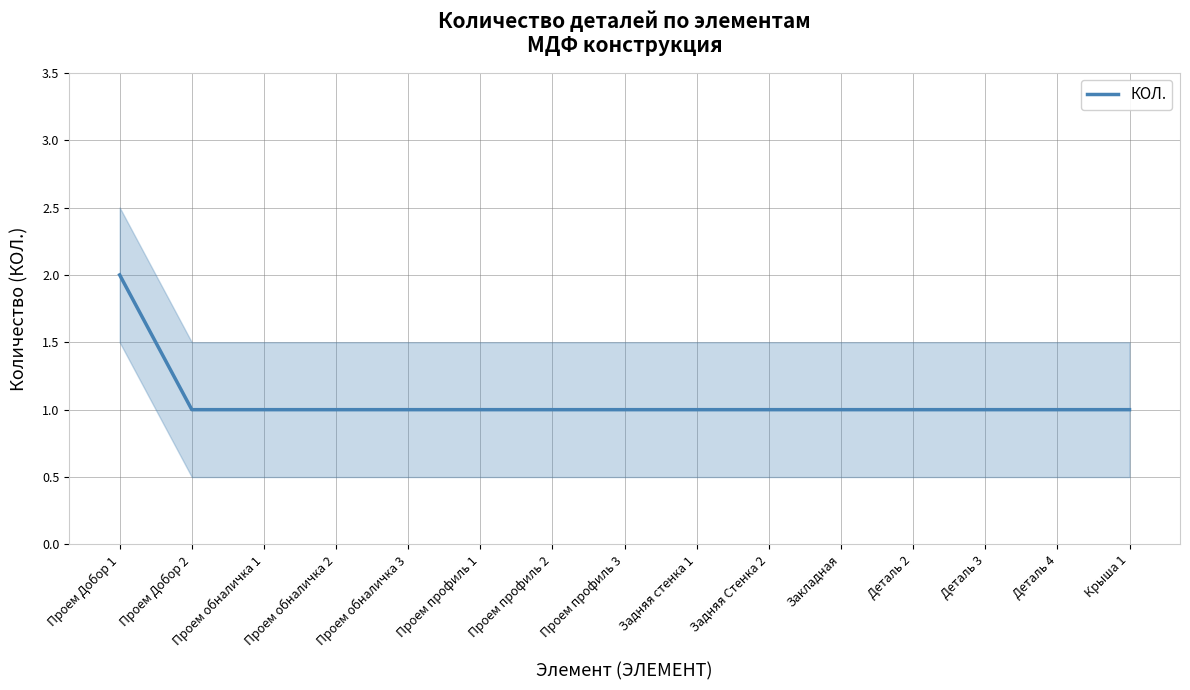

What is the maximum value shown in the chart?

2